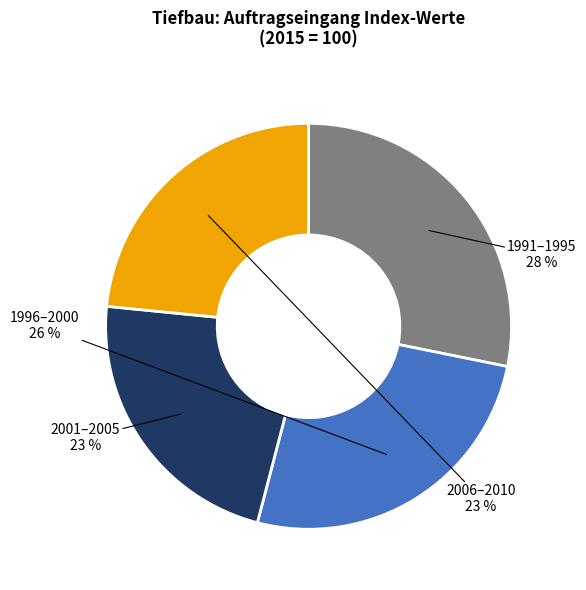

To the nearest percent, what is the average slice percentage?

25%